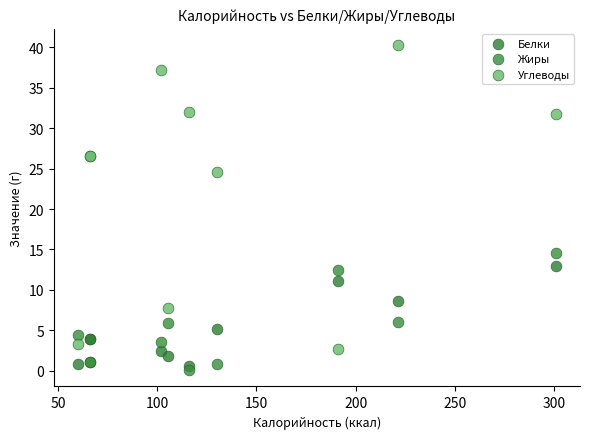

Which series has the largest Y range (max minus min)?

Углеводы